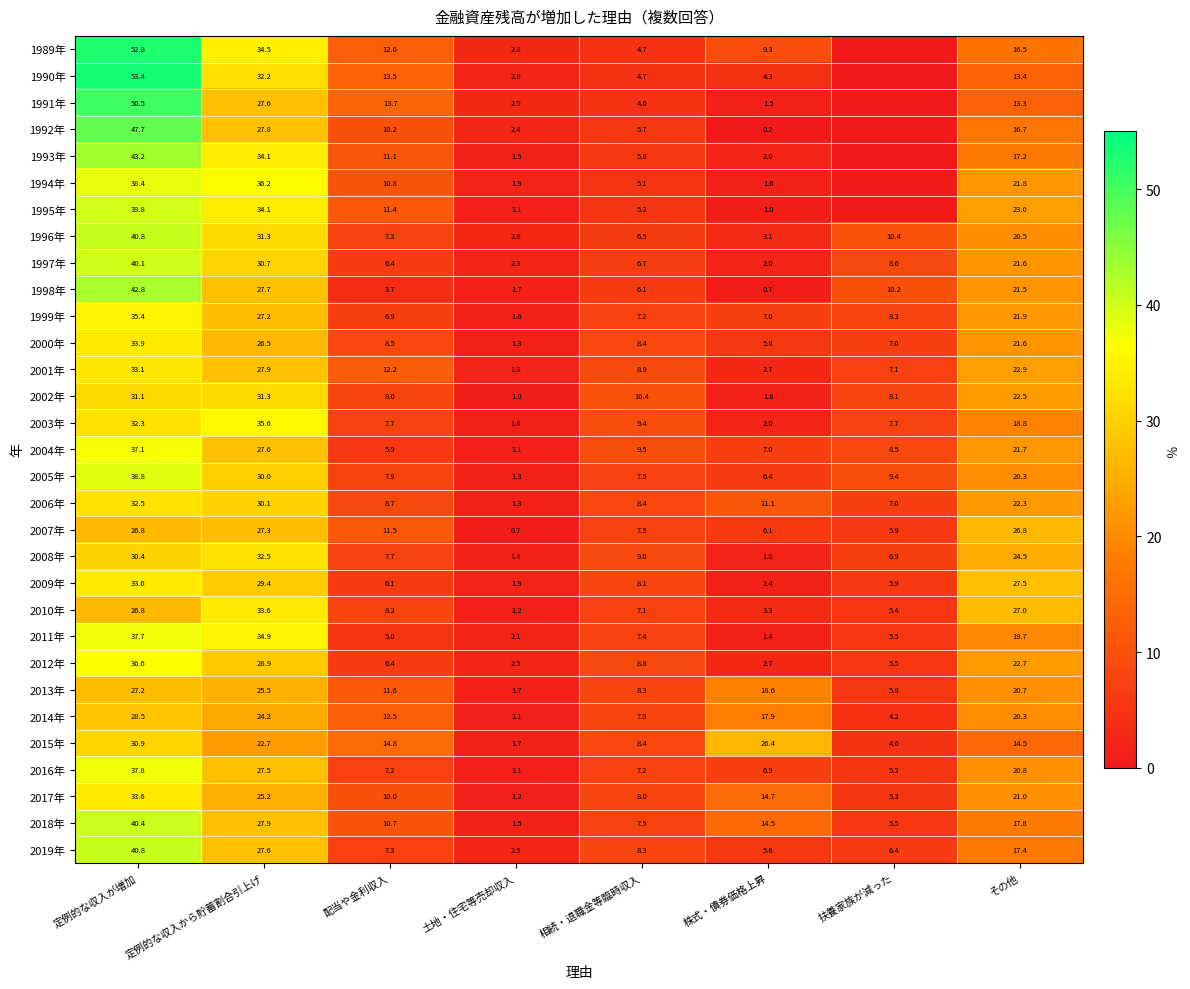

What is the spread (max minus min) of values at 定例的な収入が増加?

26.6